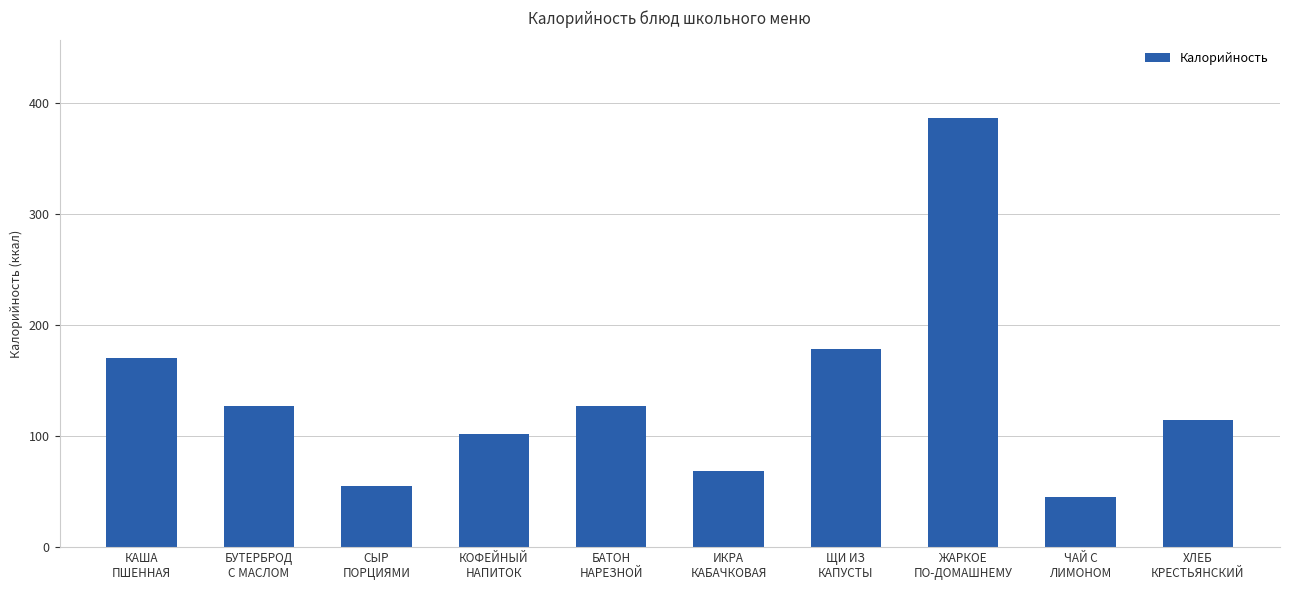

Is it true that the value at ЖАРКОЕ
ПО-ДОМАШНЕМУ is 387?

True